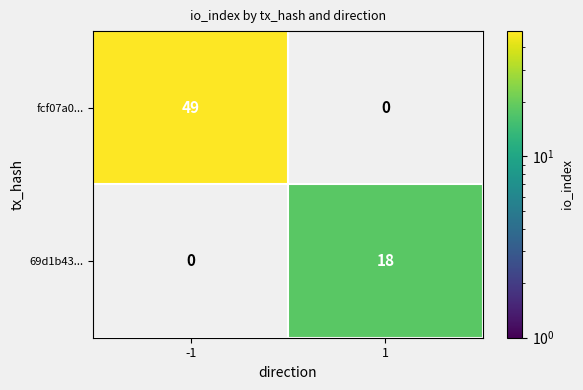

True or false: fcf07a0... has a value of 32 at -1.

False